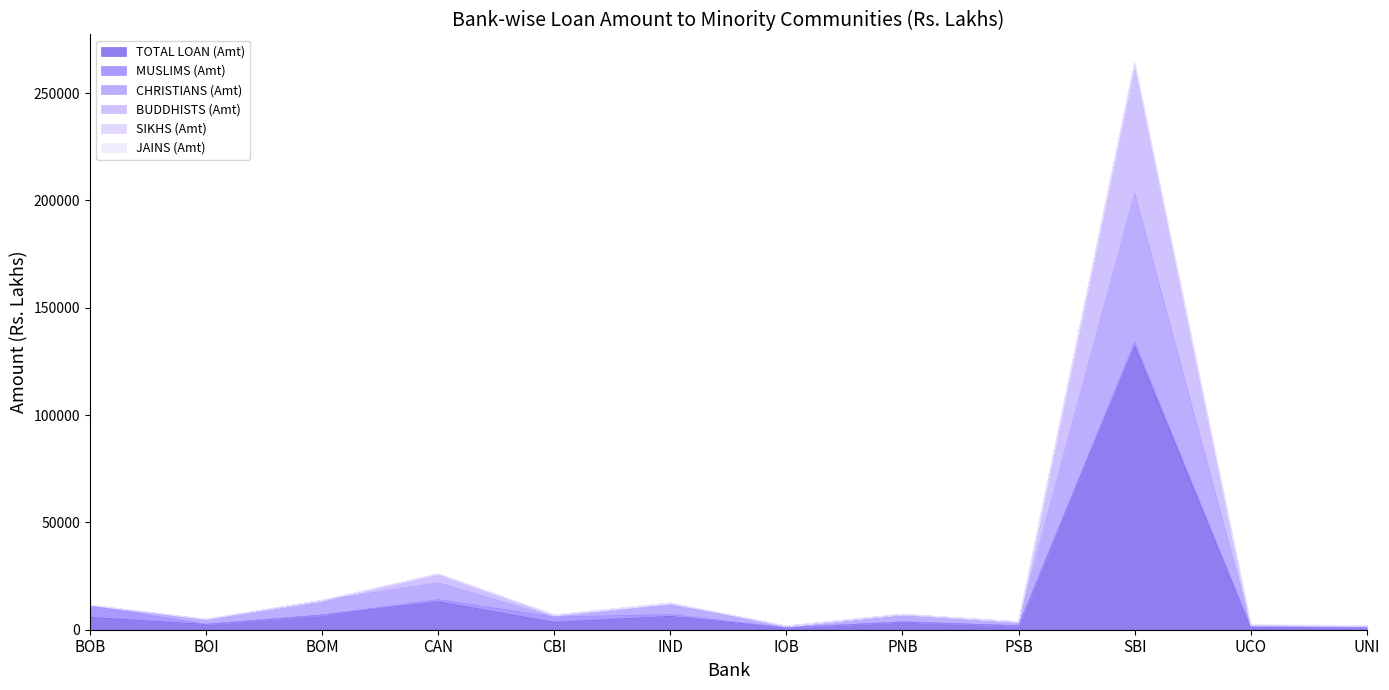

At which label does TOTAL LOAN (Amt) reach its peak?

SBI